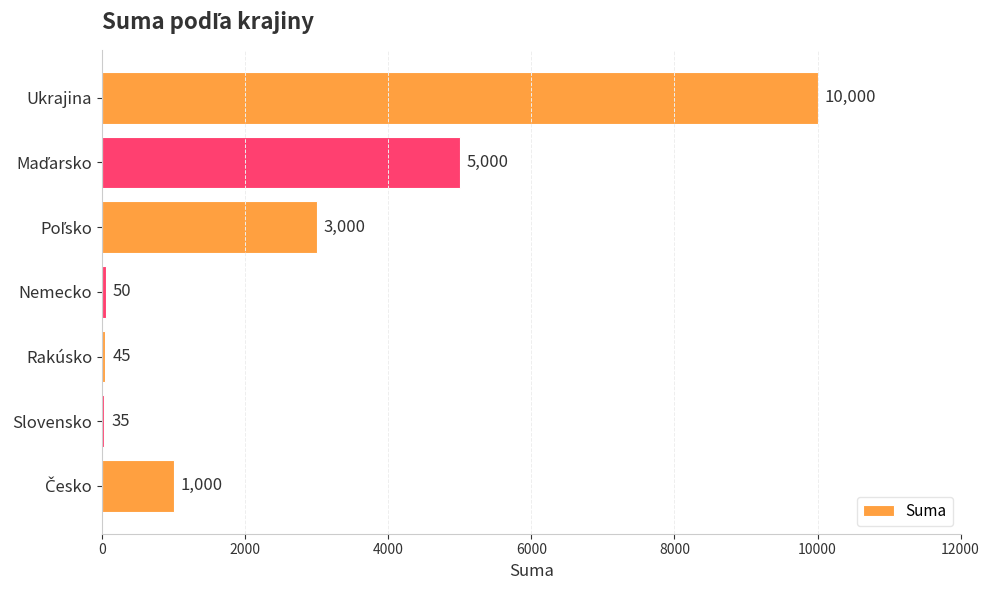

How many distinct data groups are displayed?

1